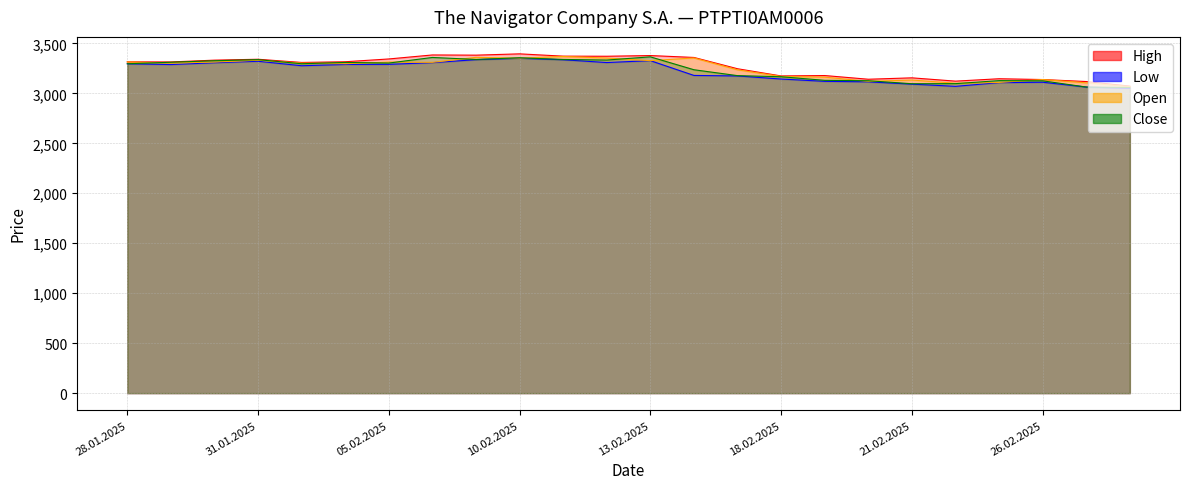

What is the minimum value for Close?

3058